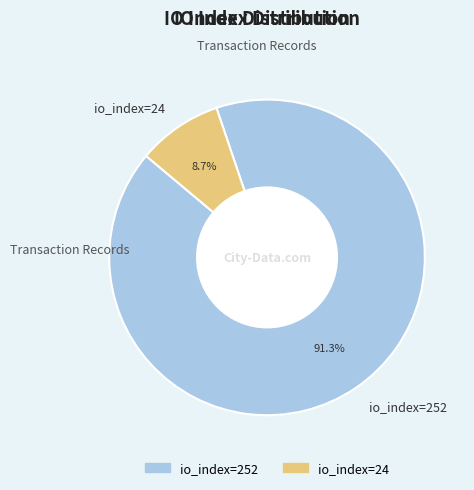

To the nearest percent, what percentage of the pie is io_index=252?

91%